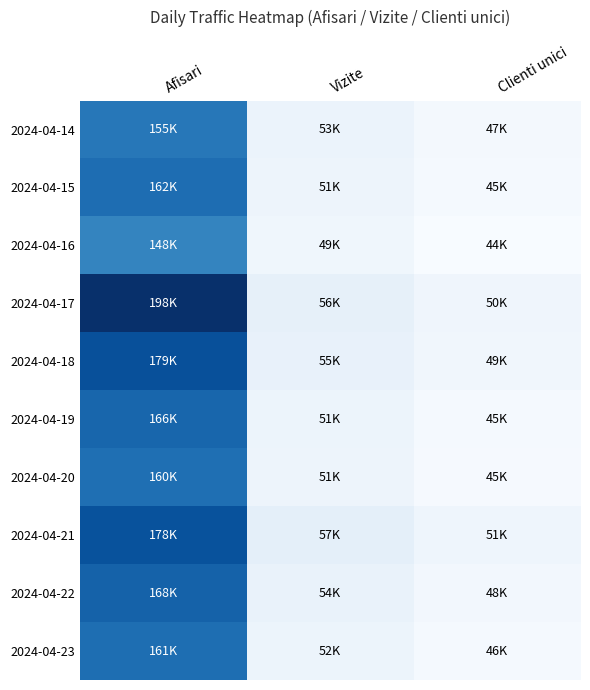

At which category does the chart reach its minimum across all series?

Clienti unici